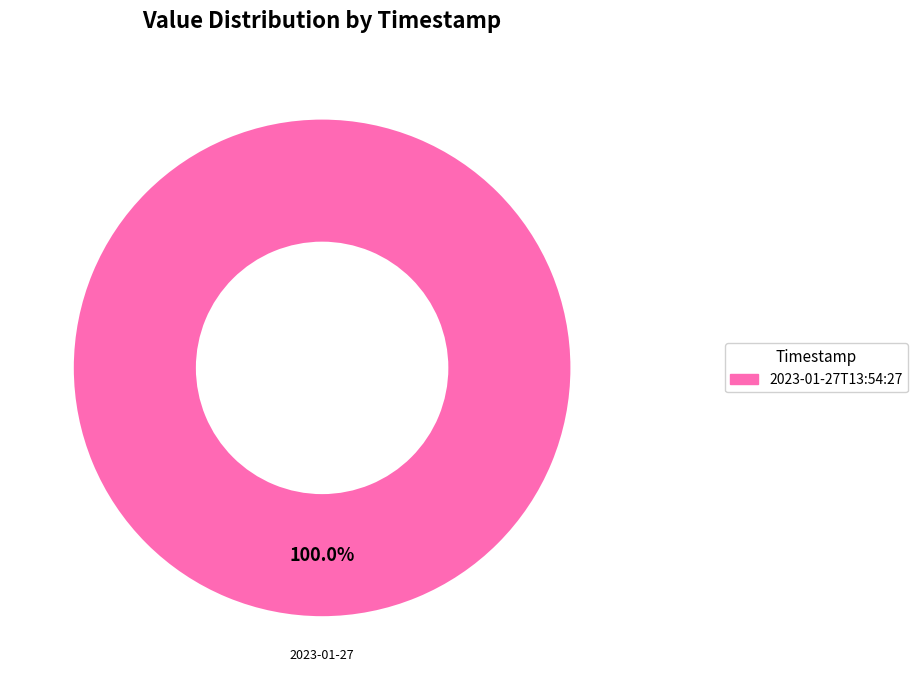

Is it true that 2023-01-27T00:59:27.822Z is 0% of the pie?

True